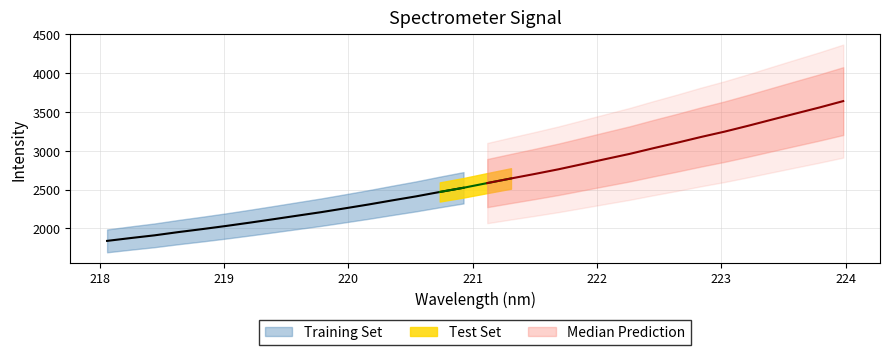

Reading left to right, list all the values displayed in this chart.

218.0596=1838.2	218.2508=1875.0	218.442=1909.9	218.6332=1951.5	218.8244=1989.9	219.0156=2030.2	219.2067=2073.0	219.3979=2117.5	219.589=2162.8	219.7801=2207.9	219.9712=2257.1	220.1623=2307.0	220.3533=2360.0	220.5444=2411.6	220.7354=2468.3	220.9264=2522.4	221.1174=2582.9	221.3083=2642.3	221.4993=2700.3	221.6902=2760.5	221.8812=2826.6	222.0721=2893.3	222.263=2959.0	222.4538=3032.4	222.6447=3102.8	222.8355=3176.5	223.0264=3245.8	223.2172=3321.7	223.408=3400.9	223.5987=3479.3	223.7895=3557.0	223.9802=3639.1